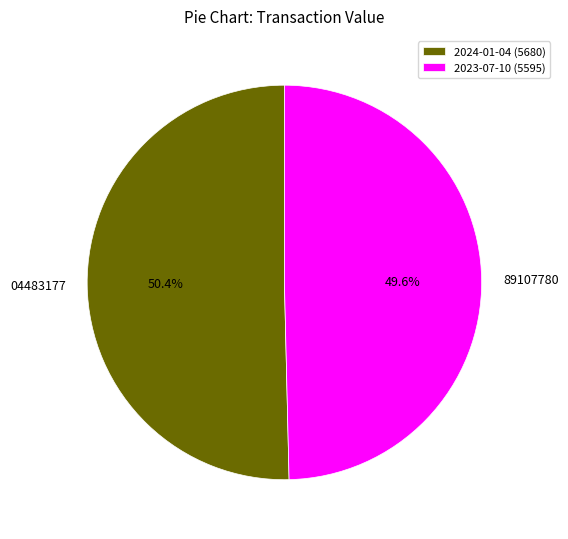

Which has a higher value, 2023-07-10 (5595) or 2024-01-04 (5680)?

2024-01-04 (5680)